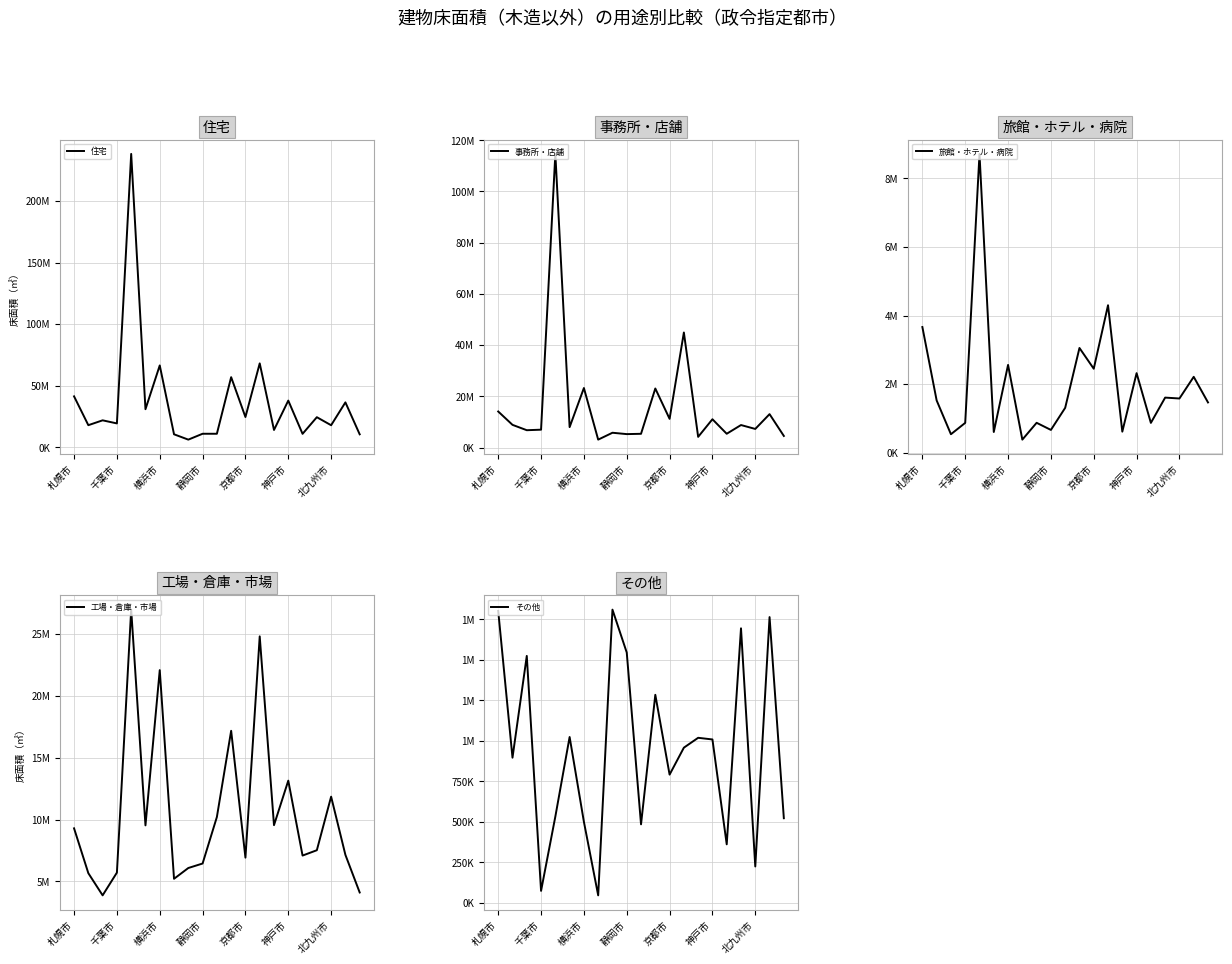

Which series has the largest total across all categories?

住宅